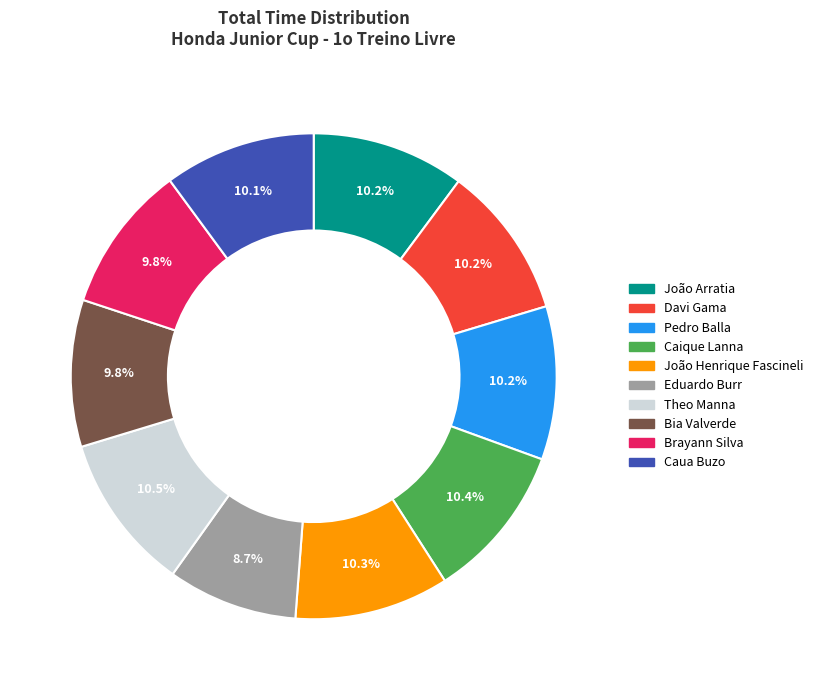

Is the sum of Eduardo Burr and Brayann Silva greater than half?

No